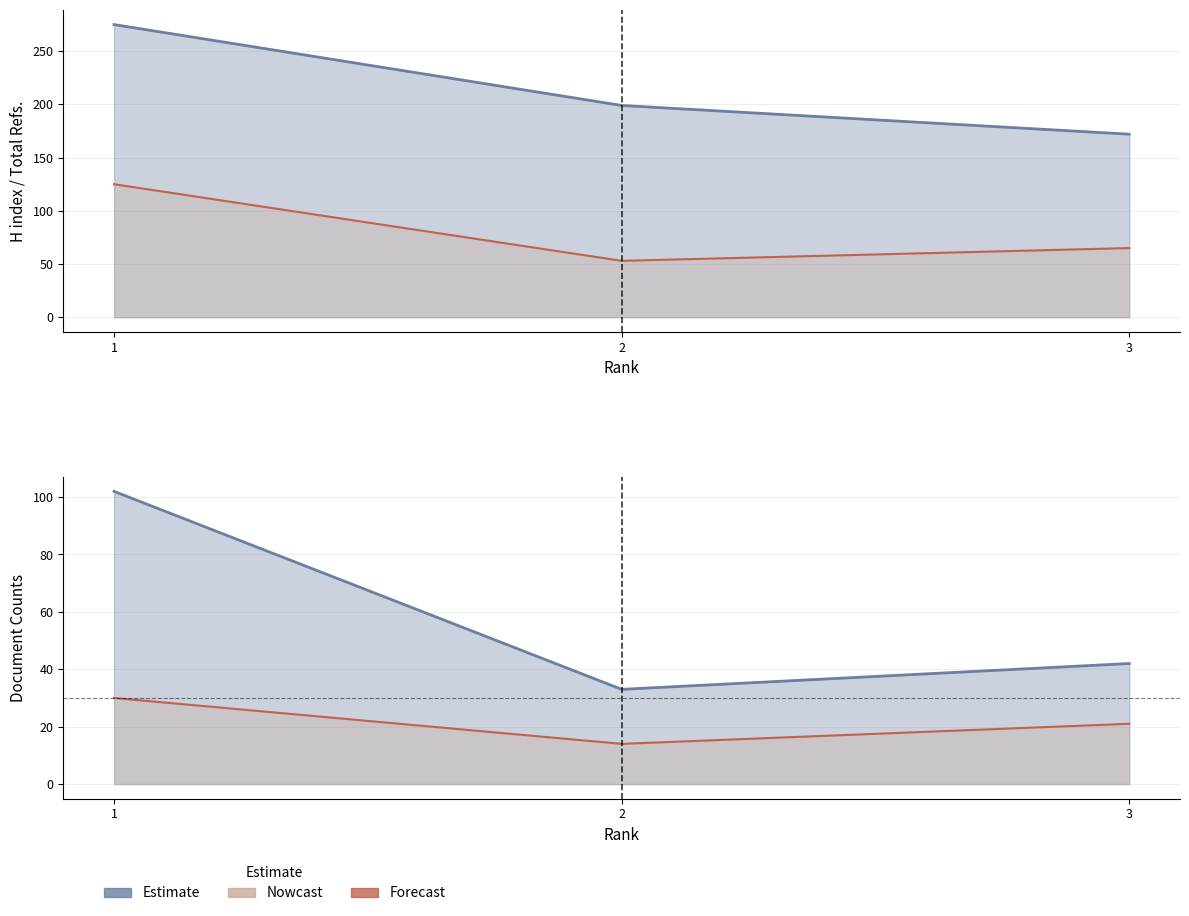

How many lines are shown in the chart?

4